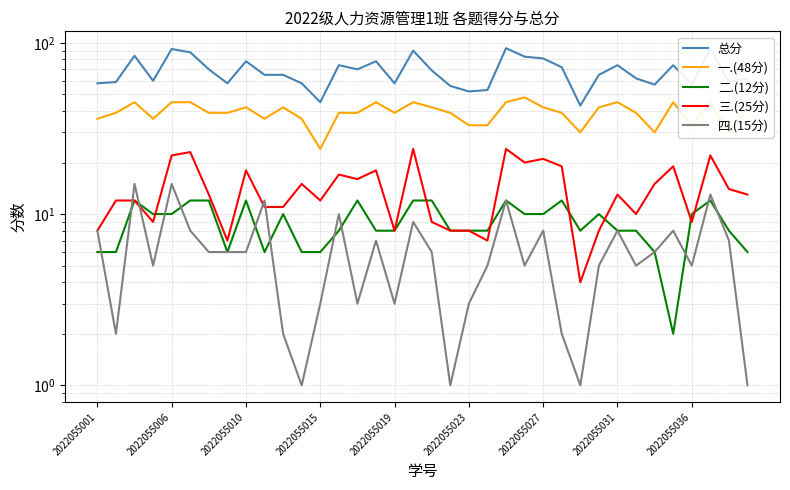

How many lines are shown in the chart?

5